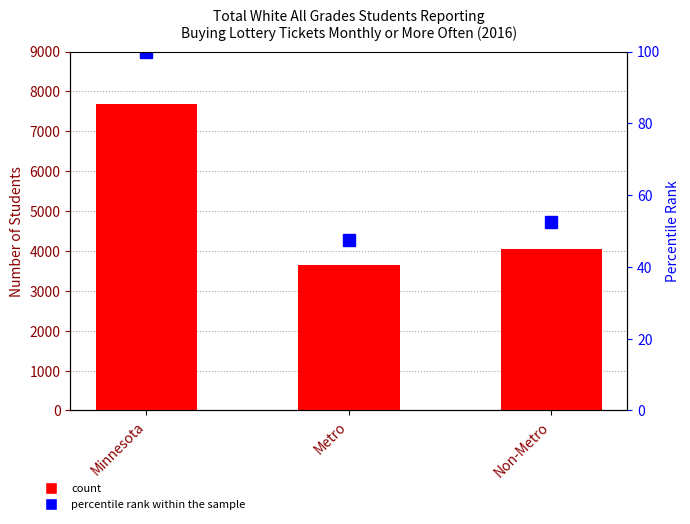

Where is the data nearest to the value 73?

Non-Metro